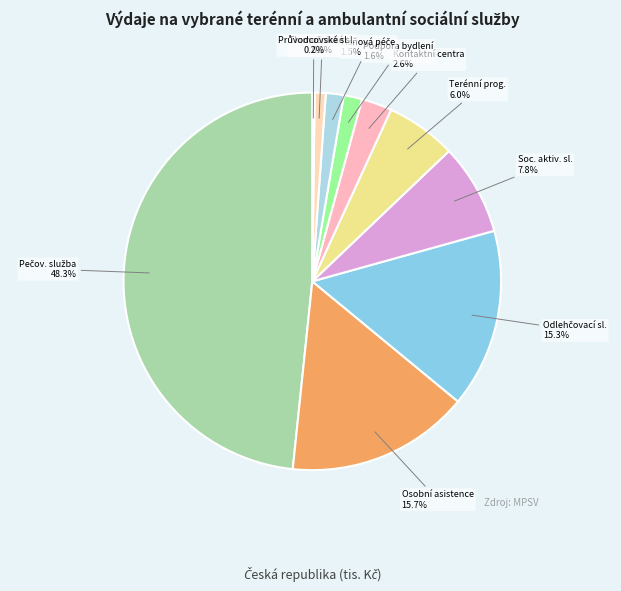

Between Soc. aktiv. sl. and Kontaktní centra, which is larger?

Soc. aktiv. sl.